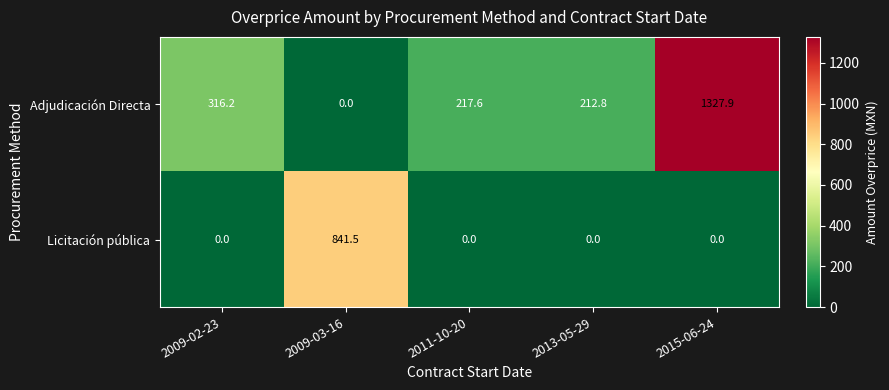

Between 2009-03-16 and 2011-10-20, which series saw the biggest shift?

Licitación pública